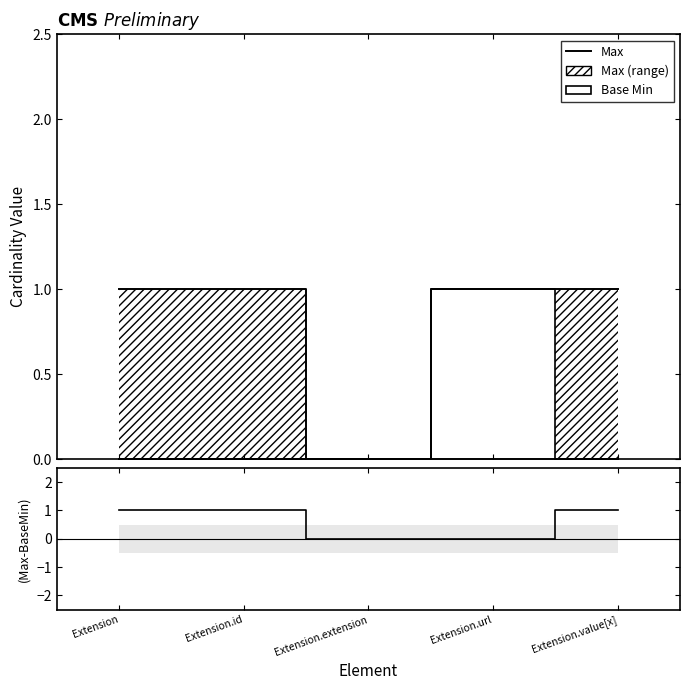

How many values in the Max - Base Min series are below 1?

2